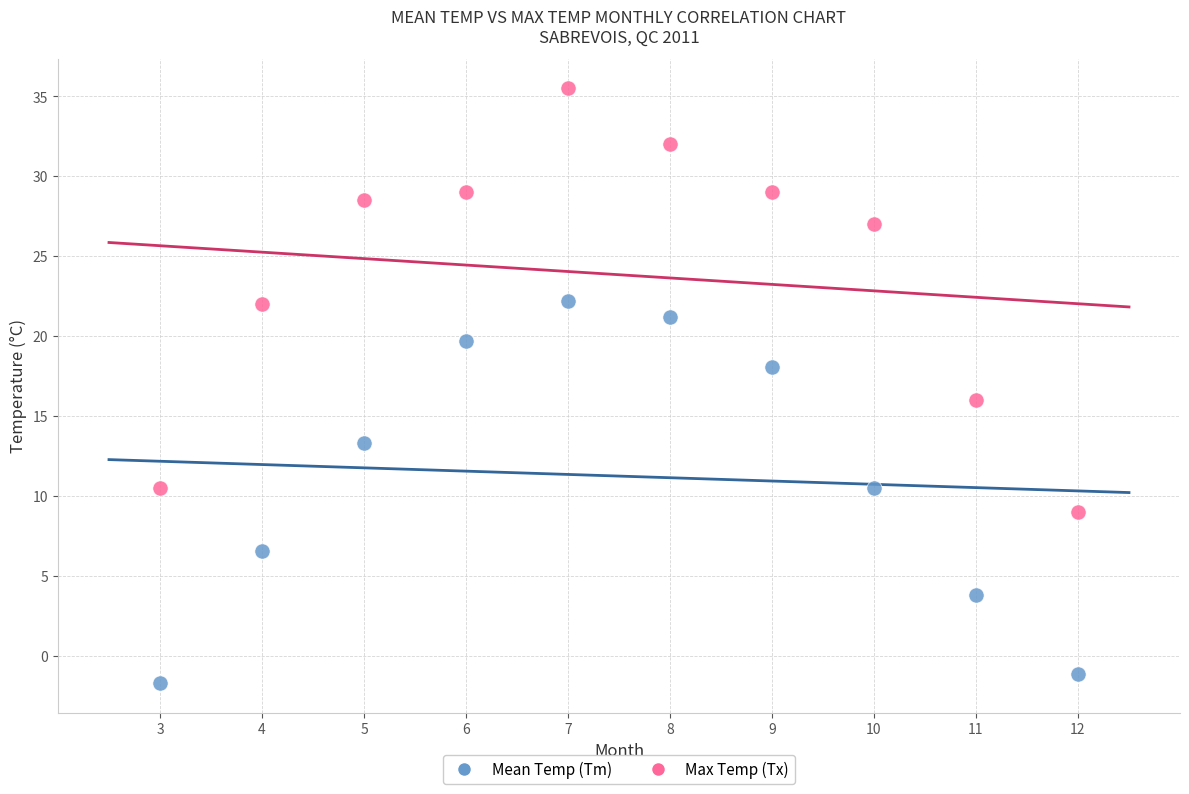

Across all data points, what is the range of X values (max minus min)?

9.0